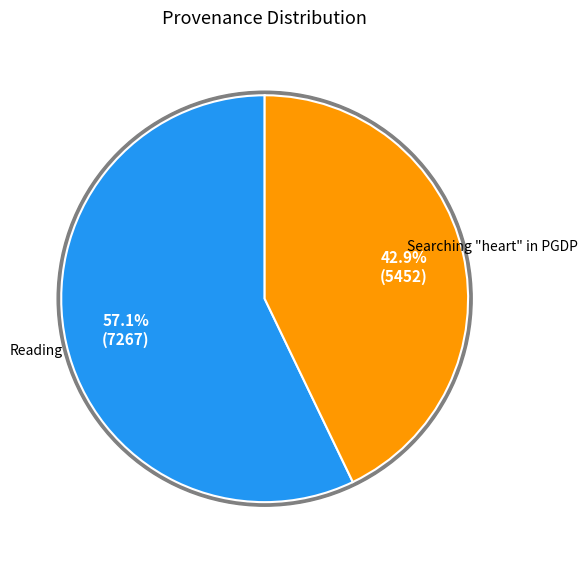

To the nearest percent, what is the difference between the largest and smallest slice percentages?

14%